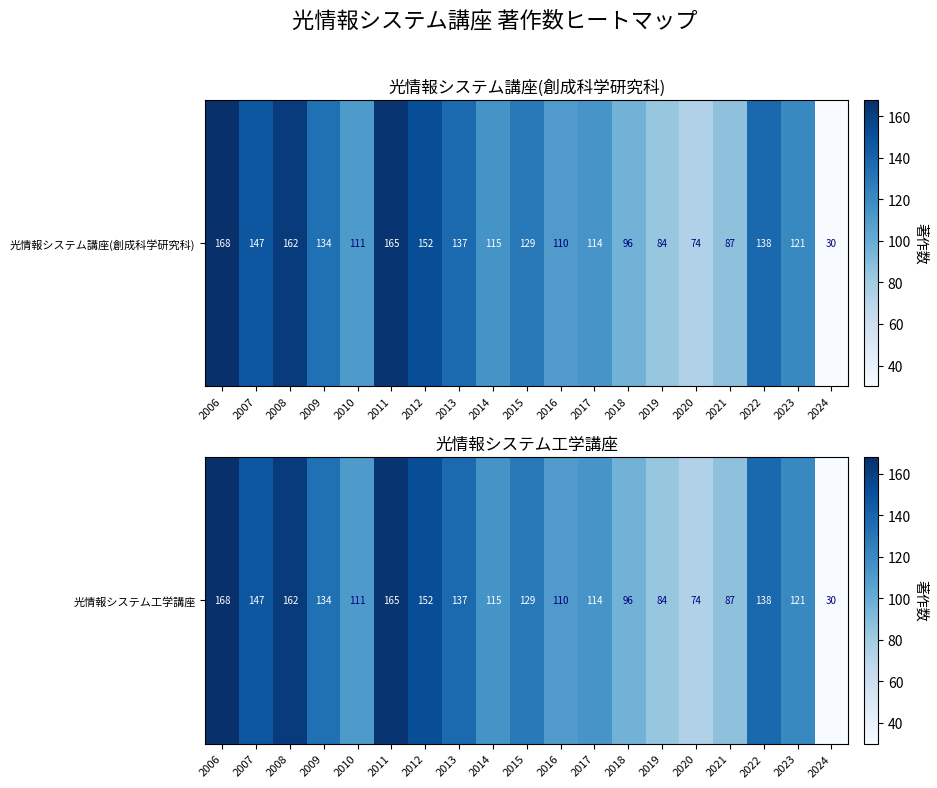

Count the number of values greater than 121.

9